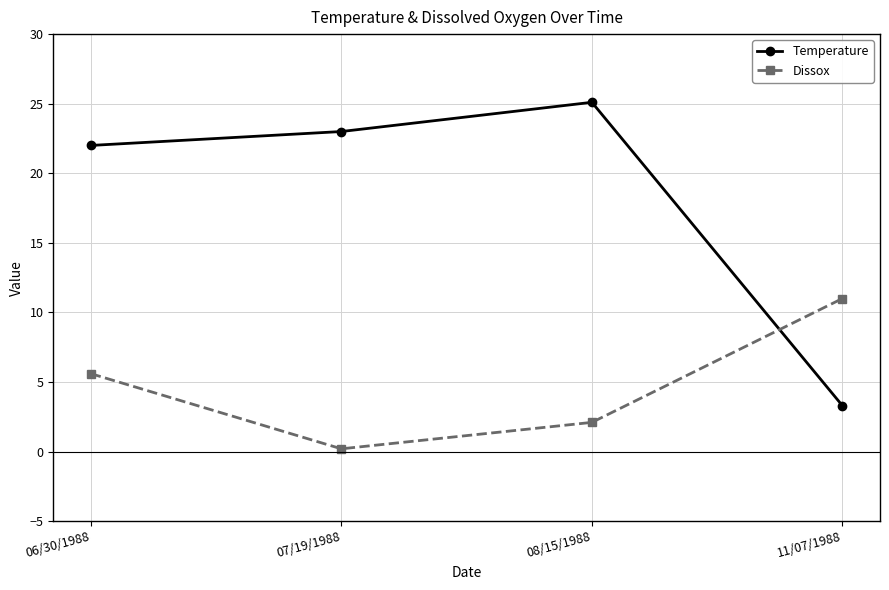

Which series ends up on top after the final intersection of Temperature and Dissox?

Dissox